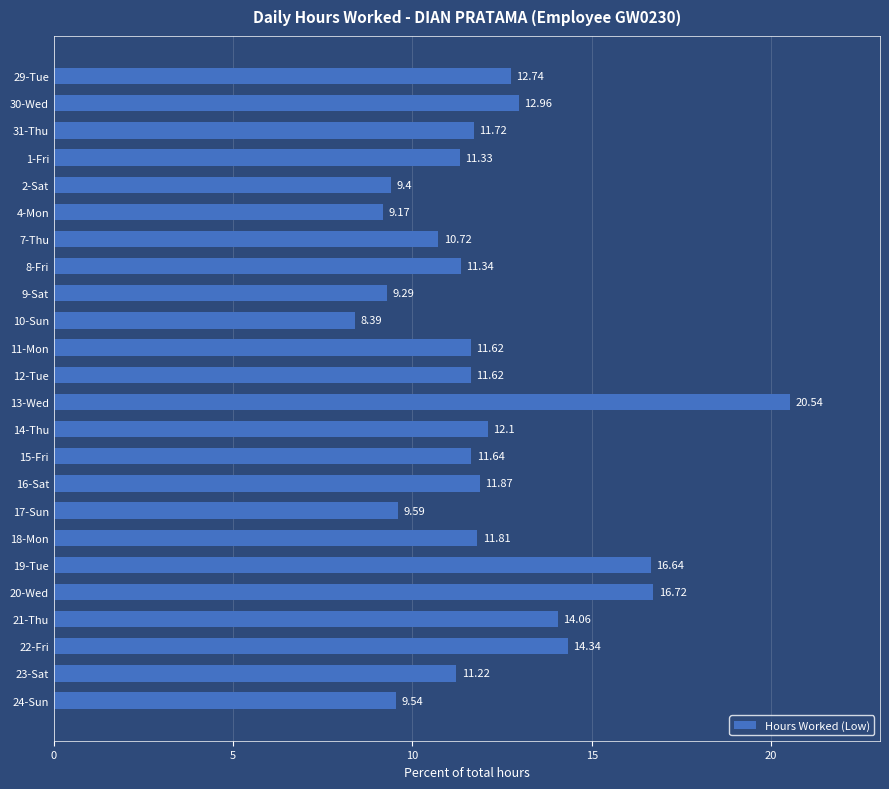

What is the difference between the maximum and second lowest values?

11.4